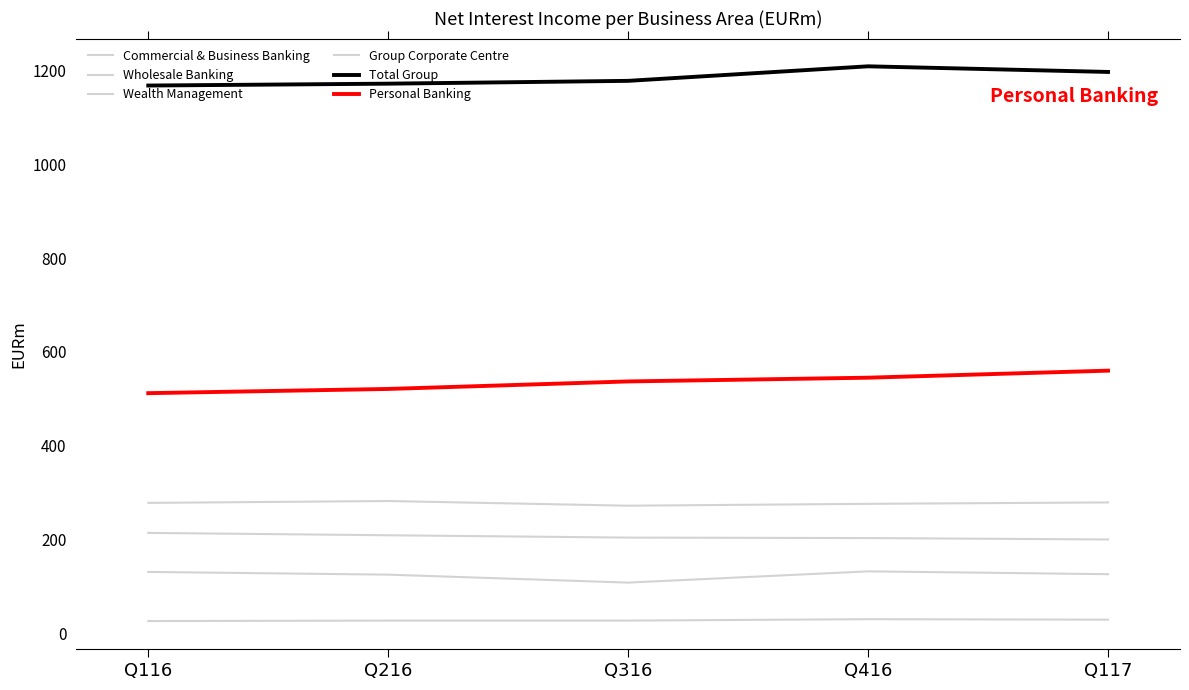

What is the approximate value of Wealth Management at Q316?

27.0